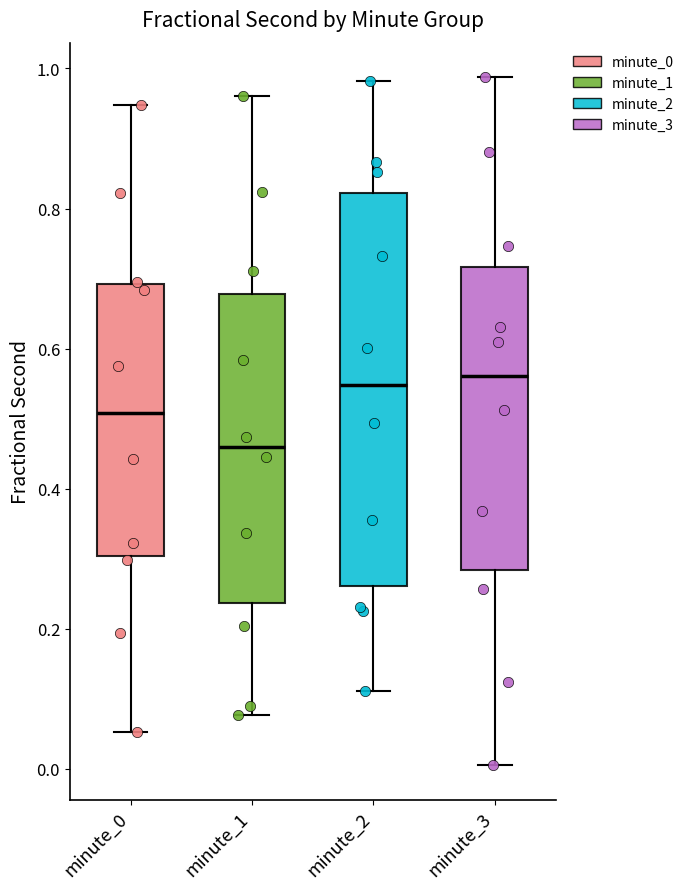

Reading left to right, transcribe this box plot: for each box, give where its median line is, the range the box spans, and where its two whiskers end, as read against the y-axis. The values are not printed on the chart, so give them approximately, as read against the axis.

minute_0: median 0.50, box 0.30 to 0.70, whiskers 0.06 to 0.94
minute_1: median 0.46, box 0.24 to 0.68, whiskers 0.08 to 0.96
minute_2: median 0.54, box 0.26 to 0.82, whiskers 0.12 to 0.98
minute_3: median 0.56, box 0.28 to 0.72, whiskers 0.00 to 0.98